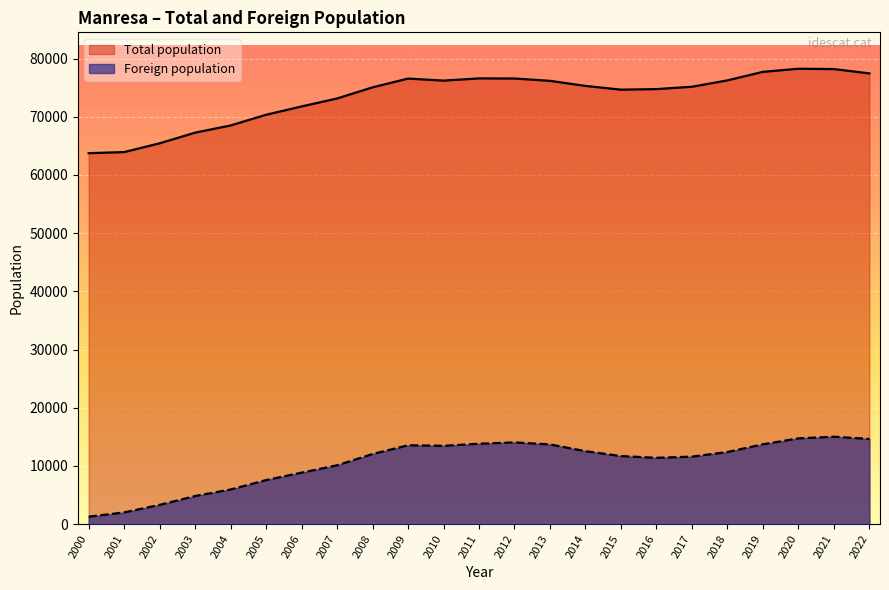

The value of Foreign population at 2013 is 13700. True or false?

True